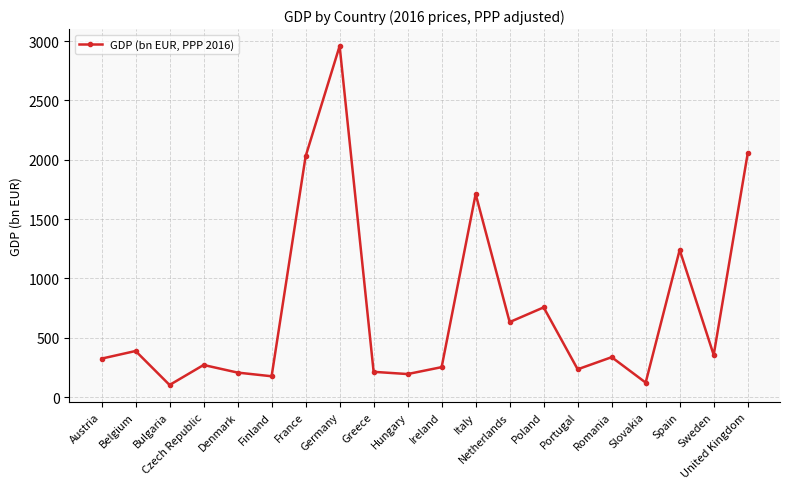

Approximately how many times larger is the value at Bulgaria compared to Finland?

0.6